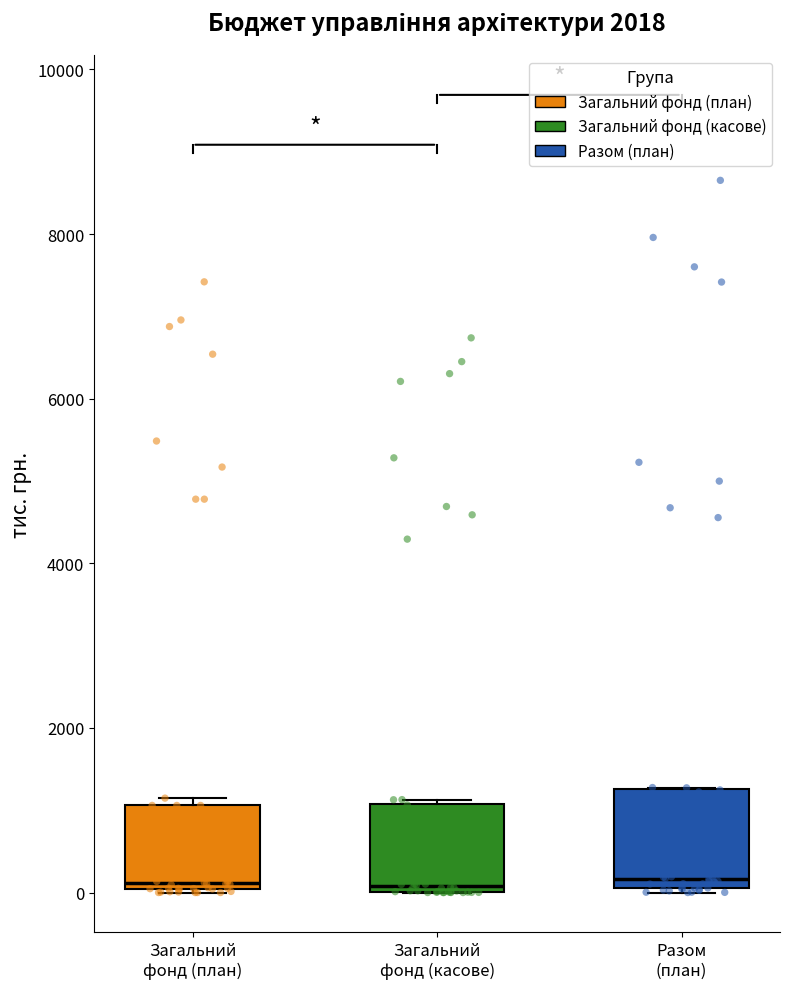

Reading left to right, transcribe this box plot: for each box, give where its median line is, the range the box spans, and where its two whiskers end, as read against the y-axis. The values are not printed on the chart, so give them approximately, as read against the axis.

Загальний фонд (план): median 200, box 0 to 1000, whiskers 0 to 1200
Загальний фонд (касове): median 0 (just above the box's lower edge), box 0 to 1000, whiskers 0 to 1200
Разом (план): median 200, box 0 to 1200, whiskers 0 to 1200